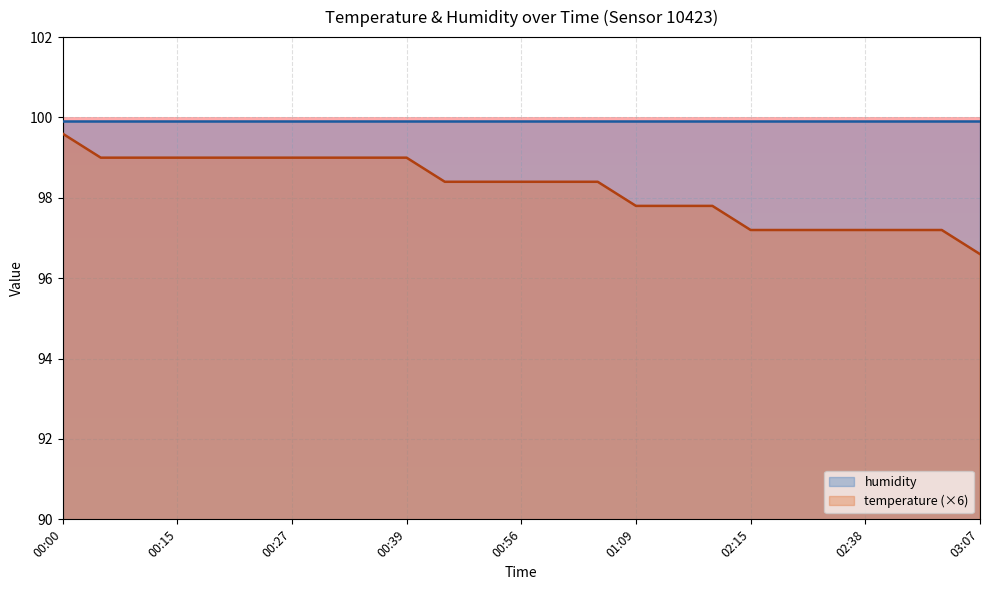

What is the ratio of the value at 00:37 to the value at 00:39?

1.0